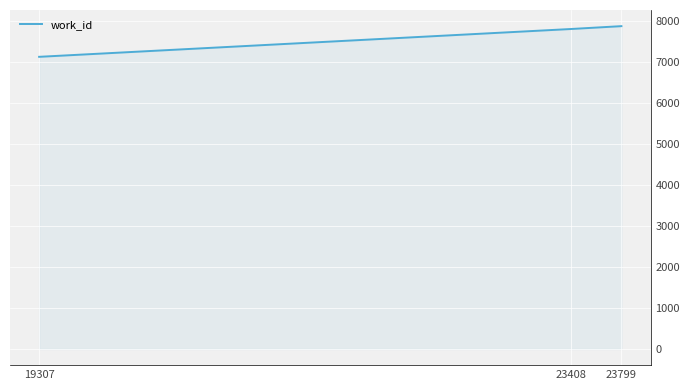

How many categories are shown in the chart?

3